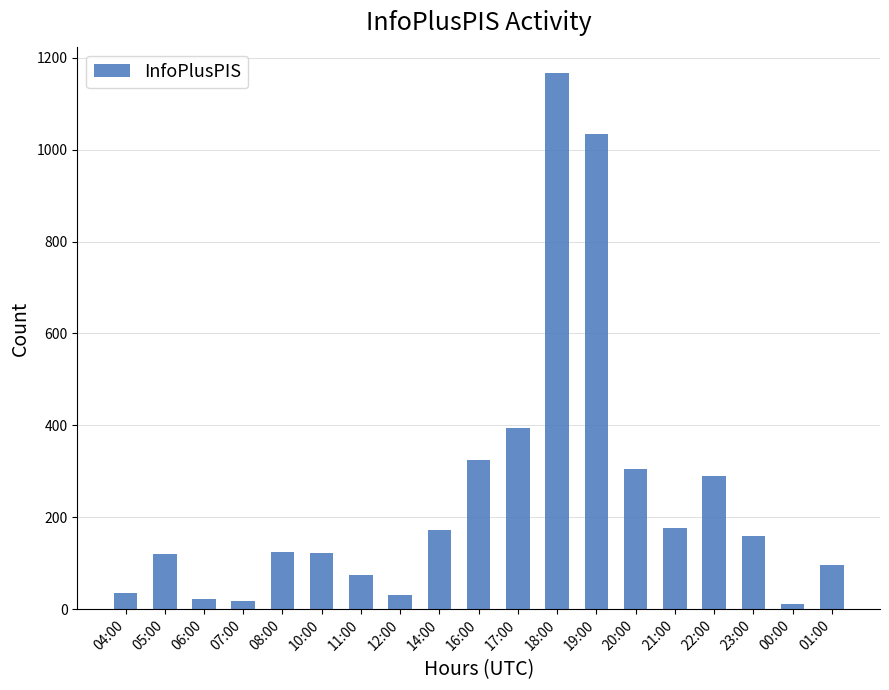

Where is the data nearest to the value 588?

17:00